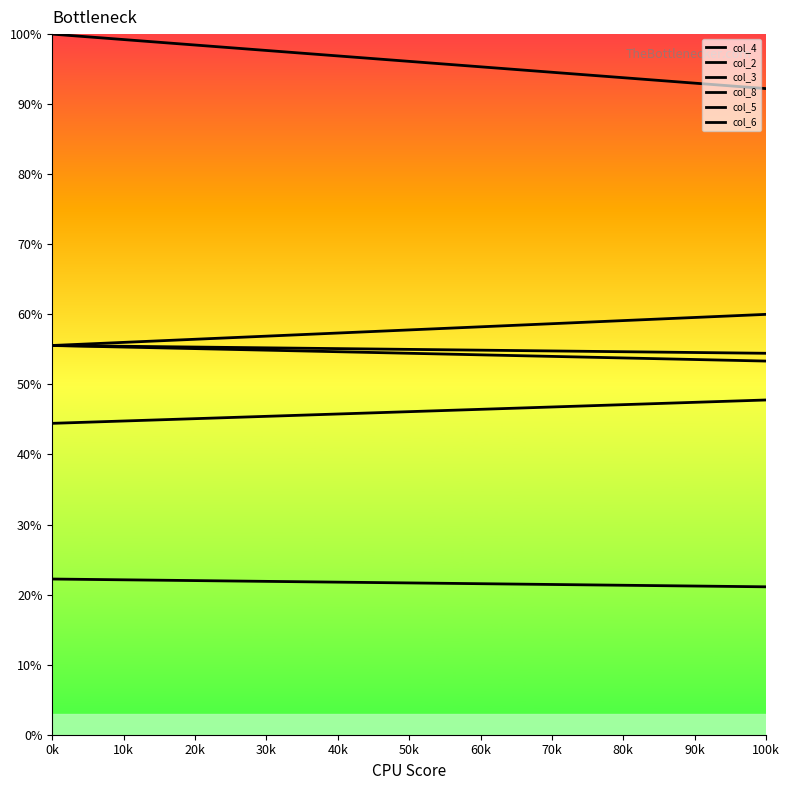

What is the label of the 7th point from the right?

40k